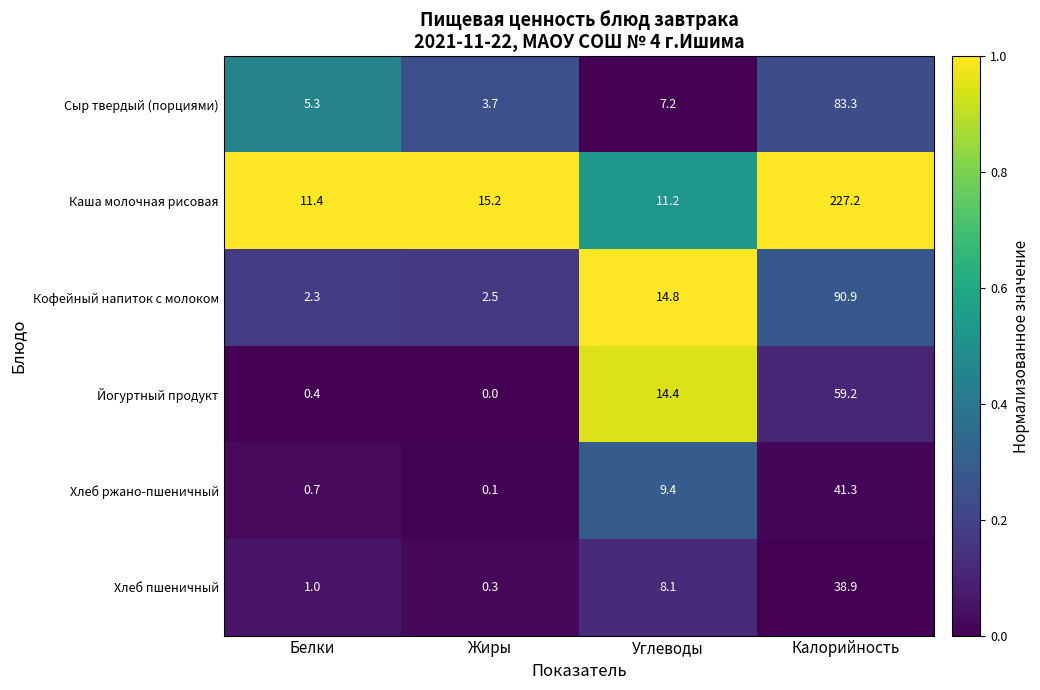

Which series changed the most between Белки and Калорийность?

Каша молочная рисовая